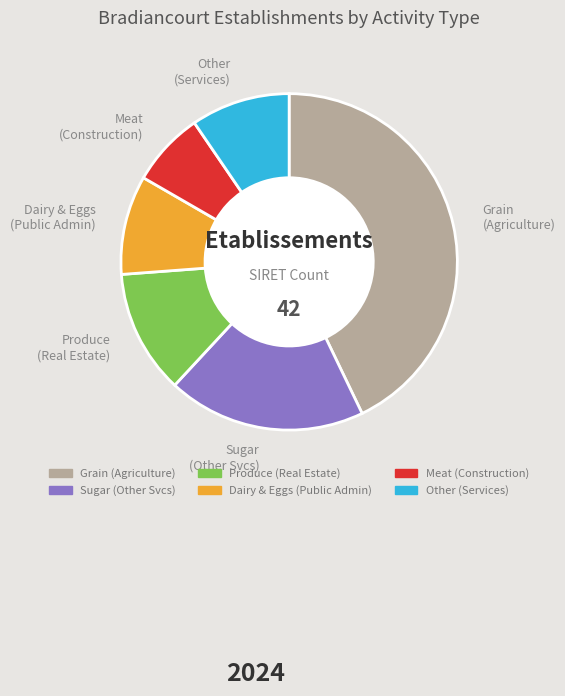

Approximately how many times larger is the value at Produce (Real Estate) compared to Sugar (Other Svcs)?

0.6